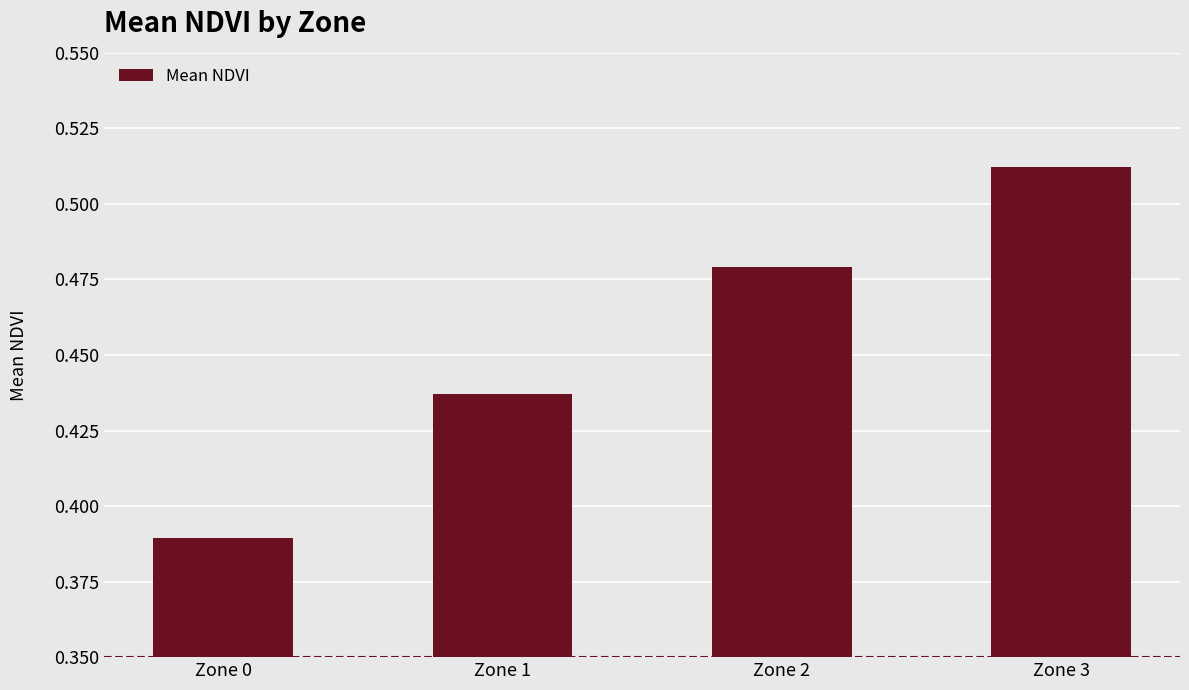

Is it true that the value at Zone 0 is 0.2?

False